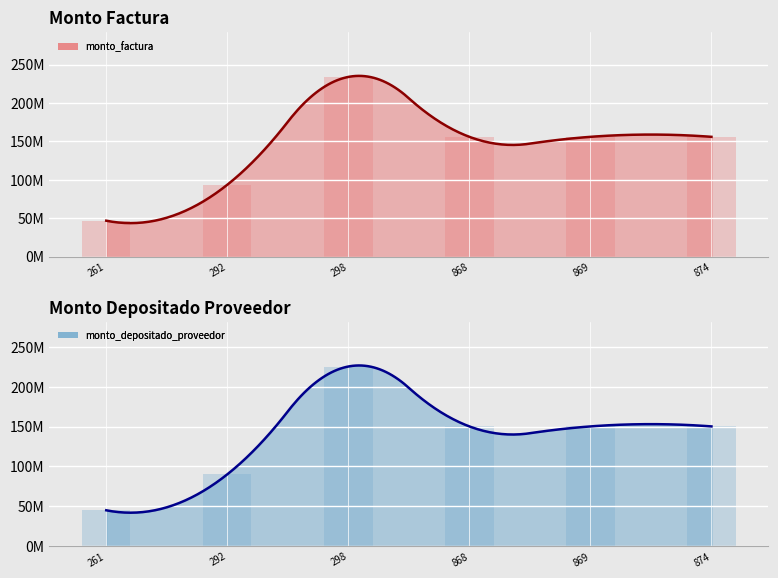

Where does the monto_depositado_proveedor series first go above 150217600?

298